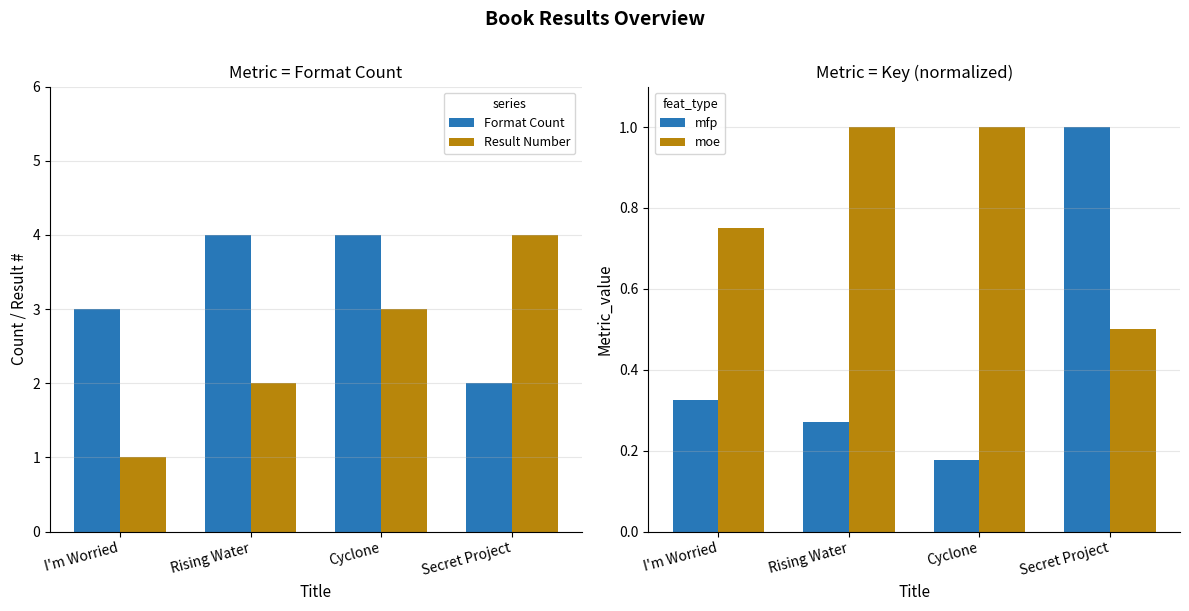

What is the label of the 1st bar from the left?

I'm Worried